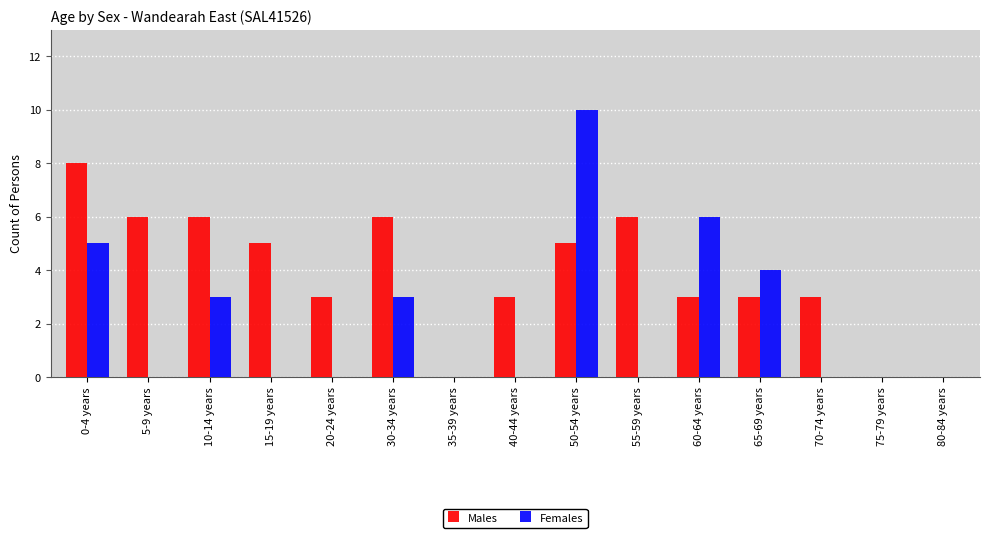

At which label does Males reach its peak?

0-4 years